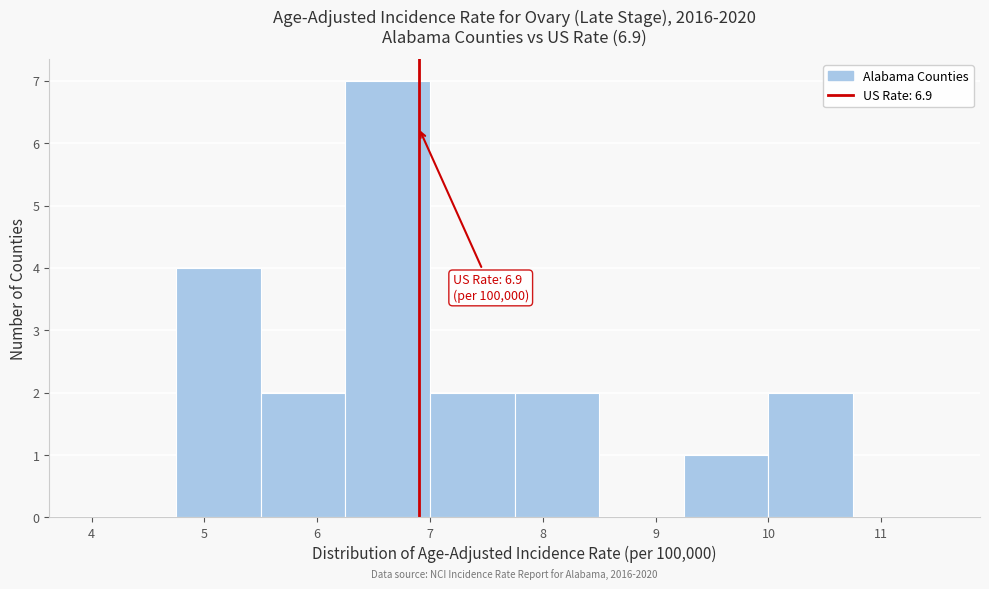

Over which range of the x-axis is the bar tallest?

6.25 to 7.00